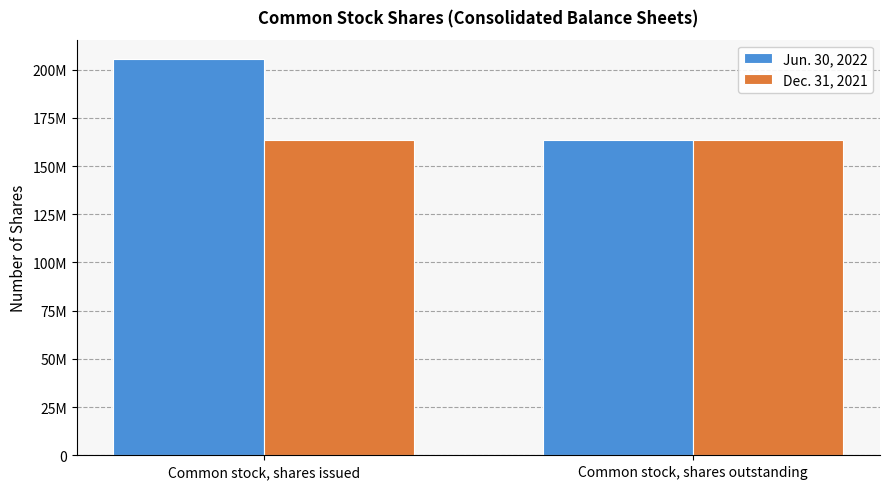

List the series in order of their peak value, lowest first.

Dec. 31, 2021, Jun. 30, 2022